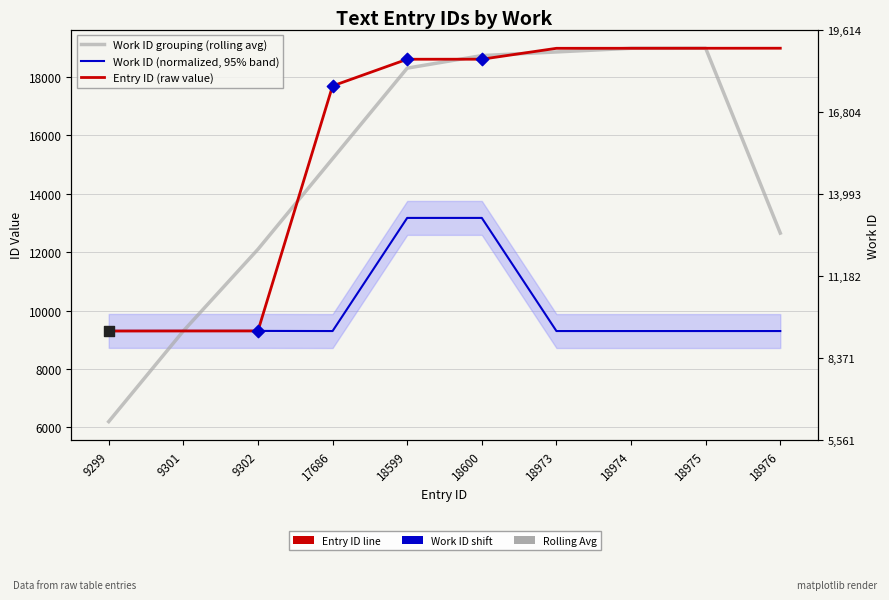

Which series reaches the minimum Y coordinate?

Work ID grouping (rolling avg)